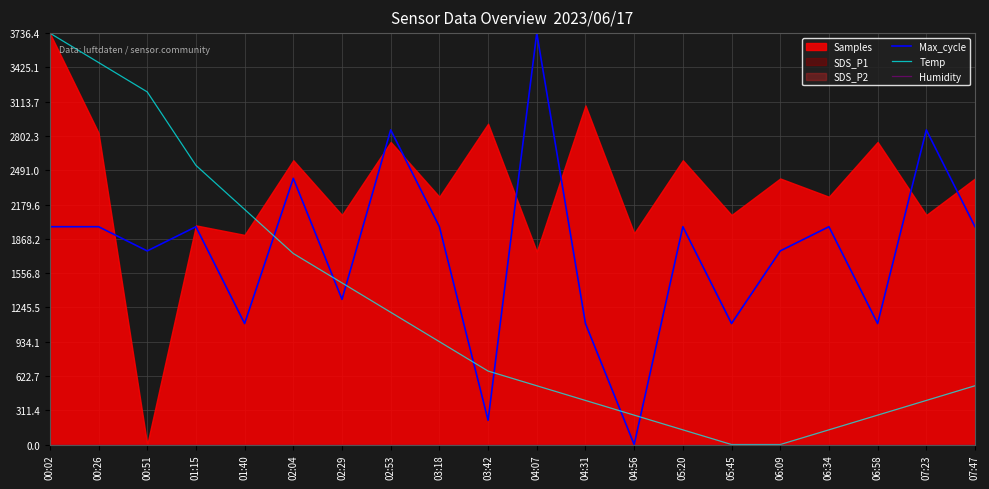

What is the label of the 17th point from the left?

06:34